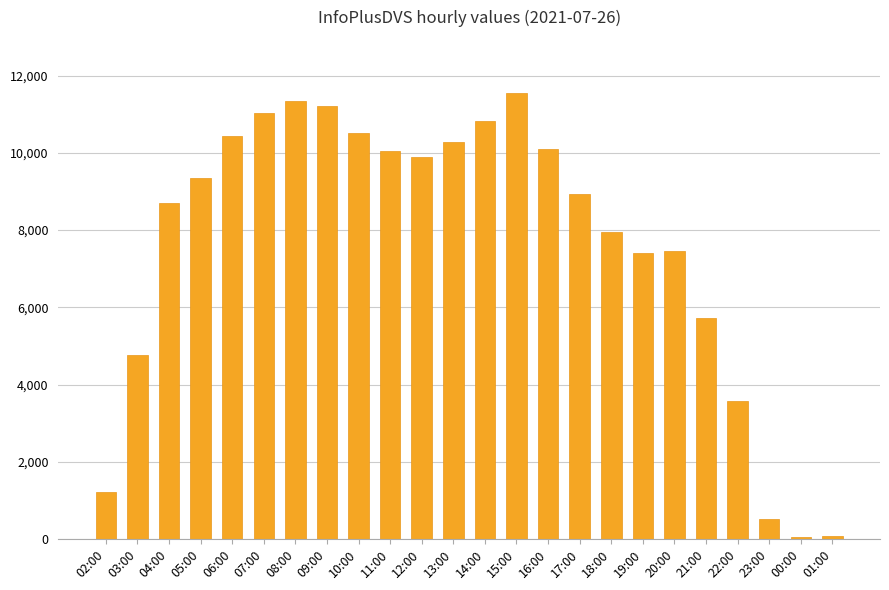

The value at 17:00 is 11952. True or false?

False